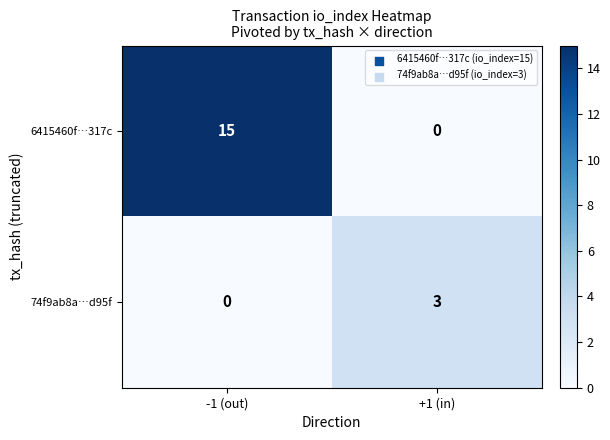

What is the sum of the 6415460f…317c values at +1 (in) and -1 (out)?

15